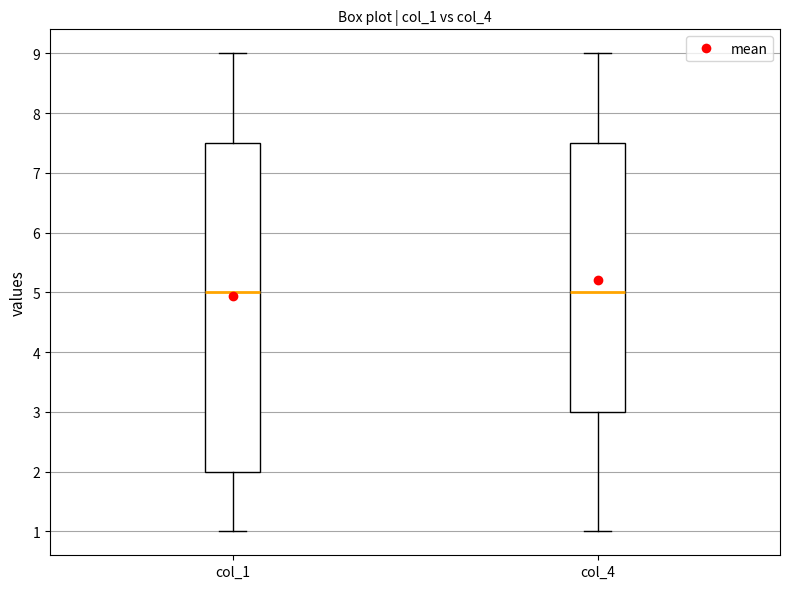

Which box is the tallest, from its lower edge to its upper edge?

col_1